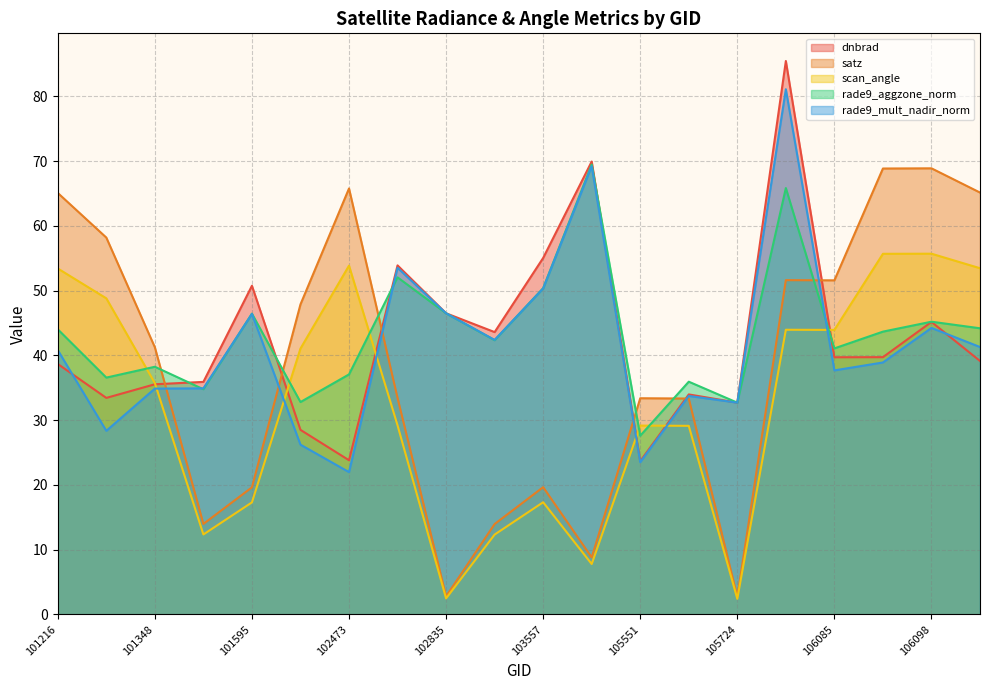

Count the number of data series in this chart.

5